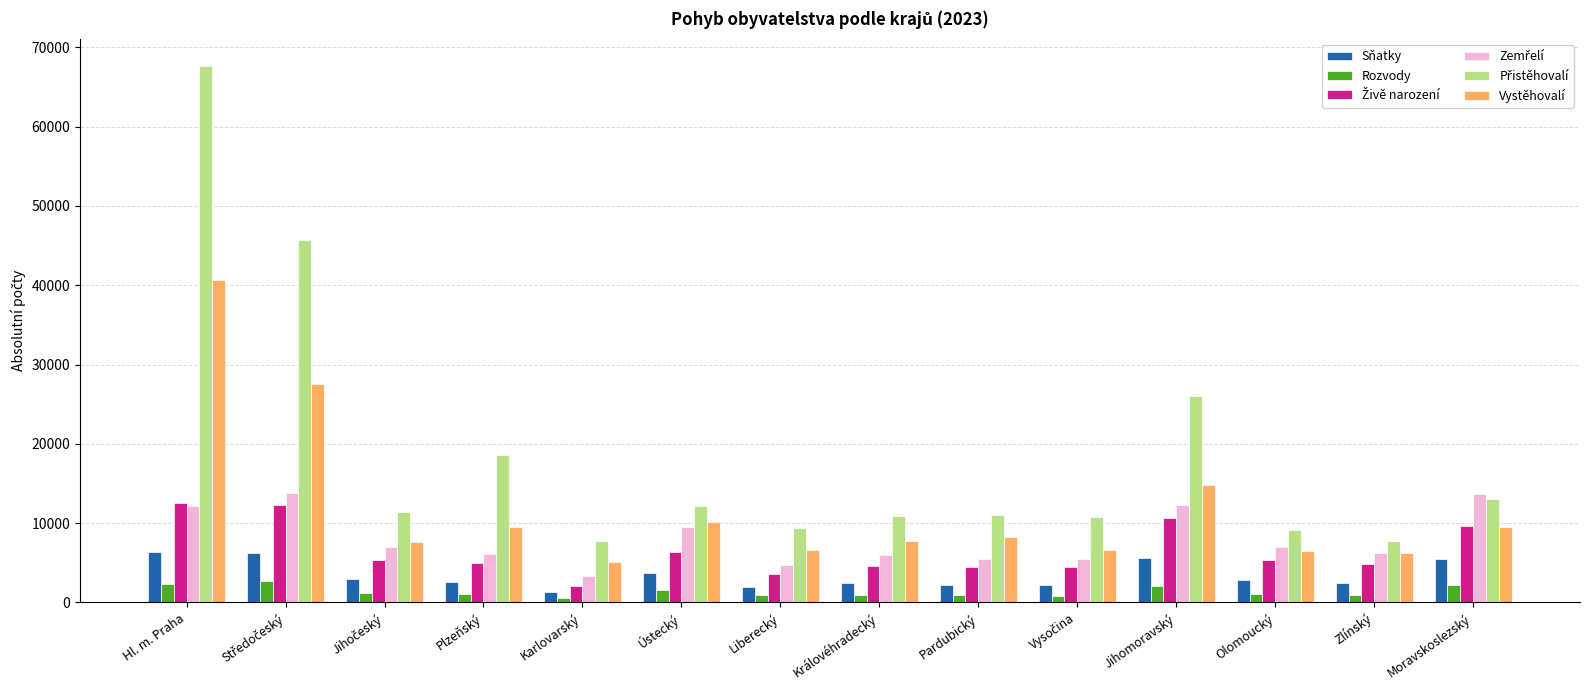

How many bars are there in total?

84